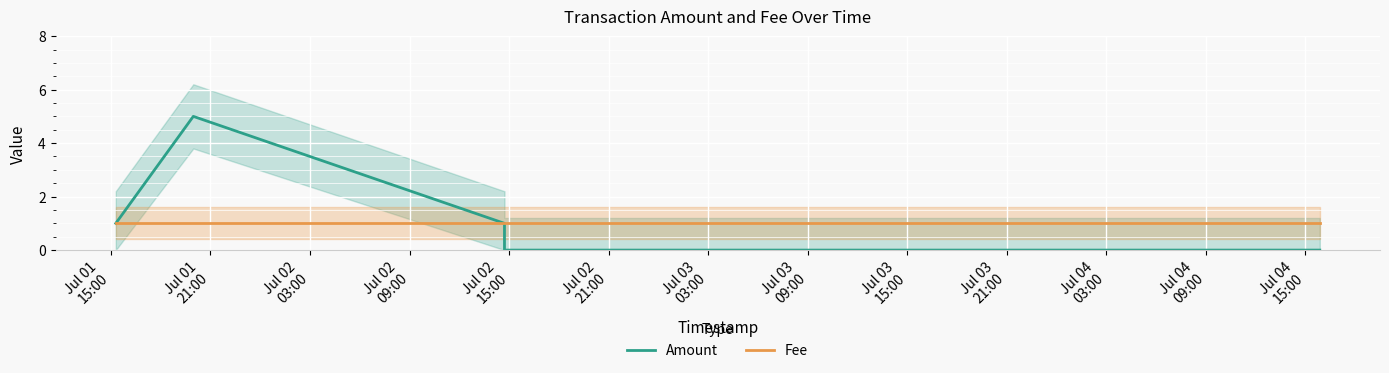

List the labels in order of Fee value, smallest first.

Jul 01
15:00, Jul 01
21:00, Jul 02
03:00, Jul 02
09:00, Jul 02
15:00, Jul 02
21:00, Jul 03
03:00